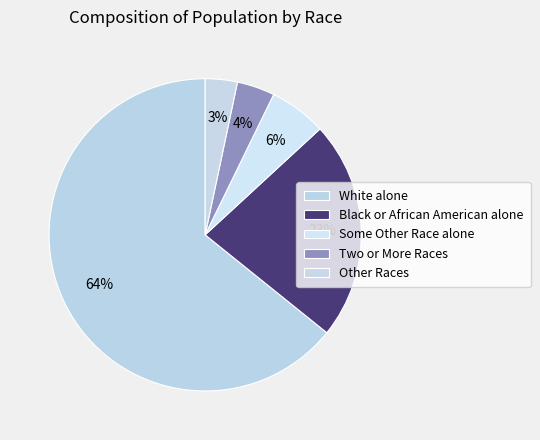

True or false: White alone accounts for 72% of the total.

False